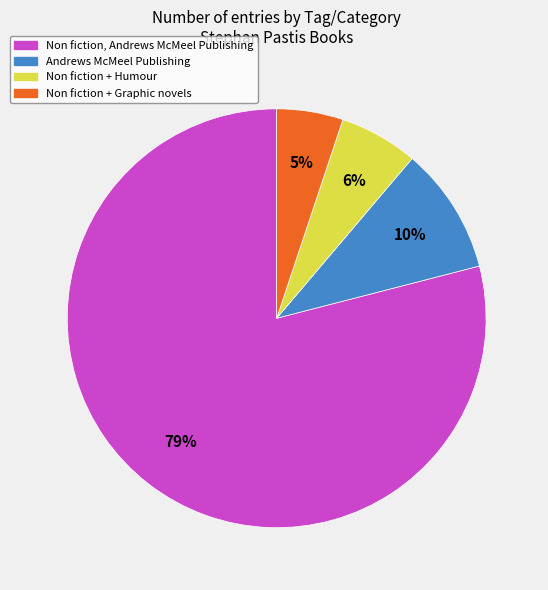

The Non fiction + Humour slice represents 1% of the pie. True or false?

False